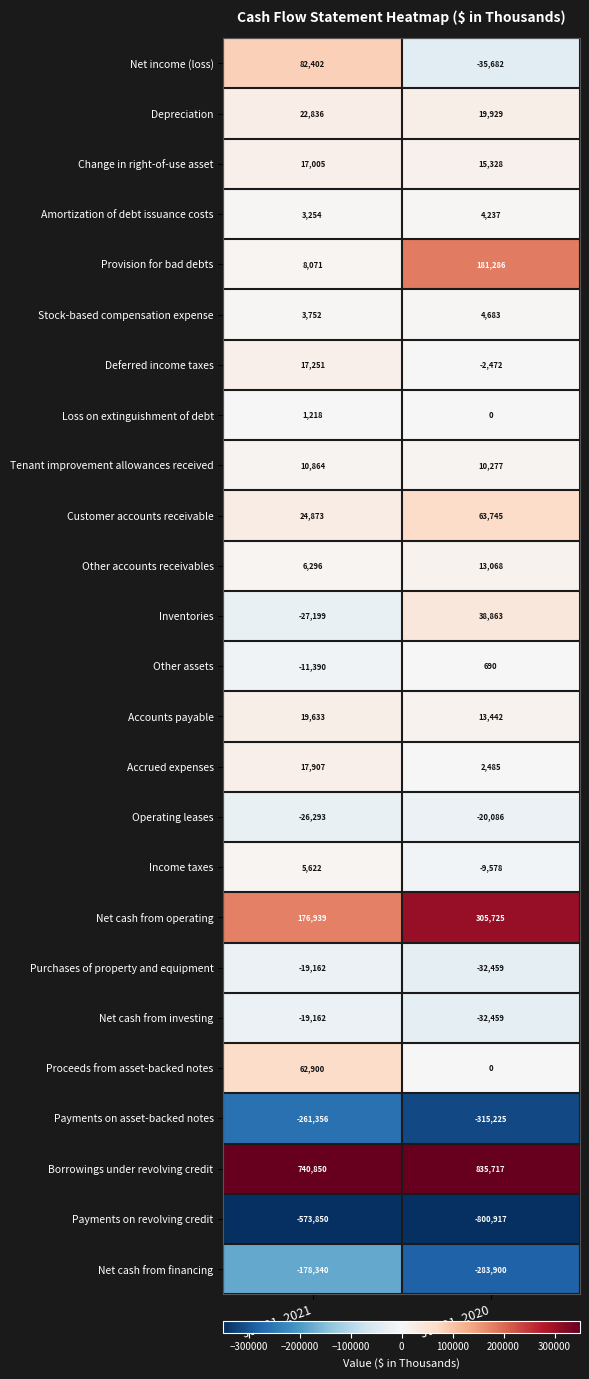

Which series changed the most between Jul. 31, 2021 and Jul. 31, 2020?

Payments on revolving credit